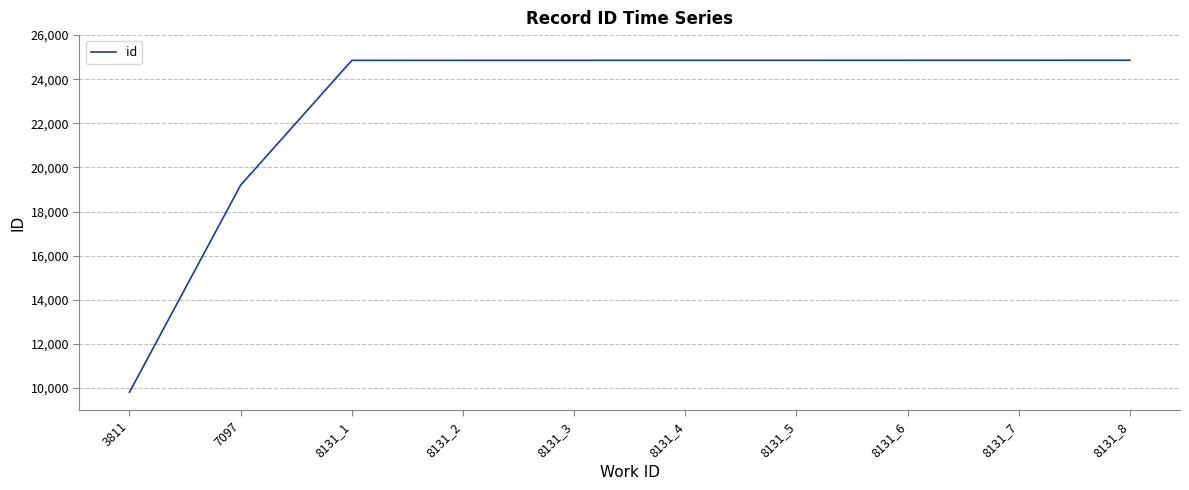

What is the maximum value shown in the chart?

24861